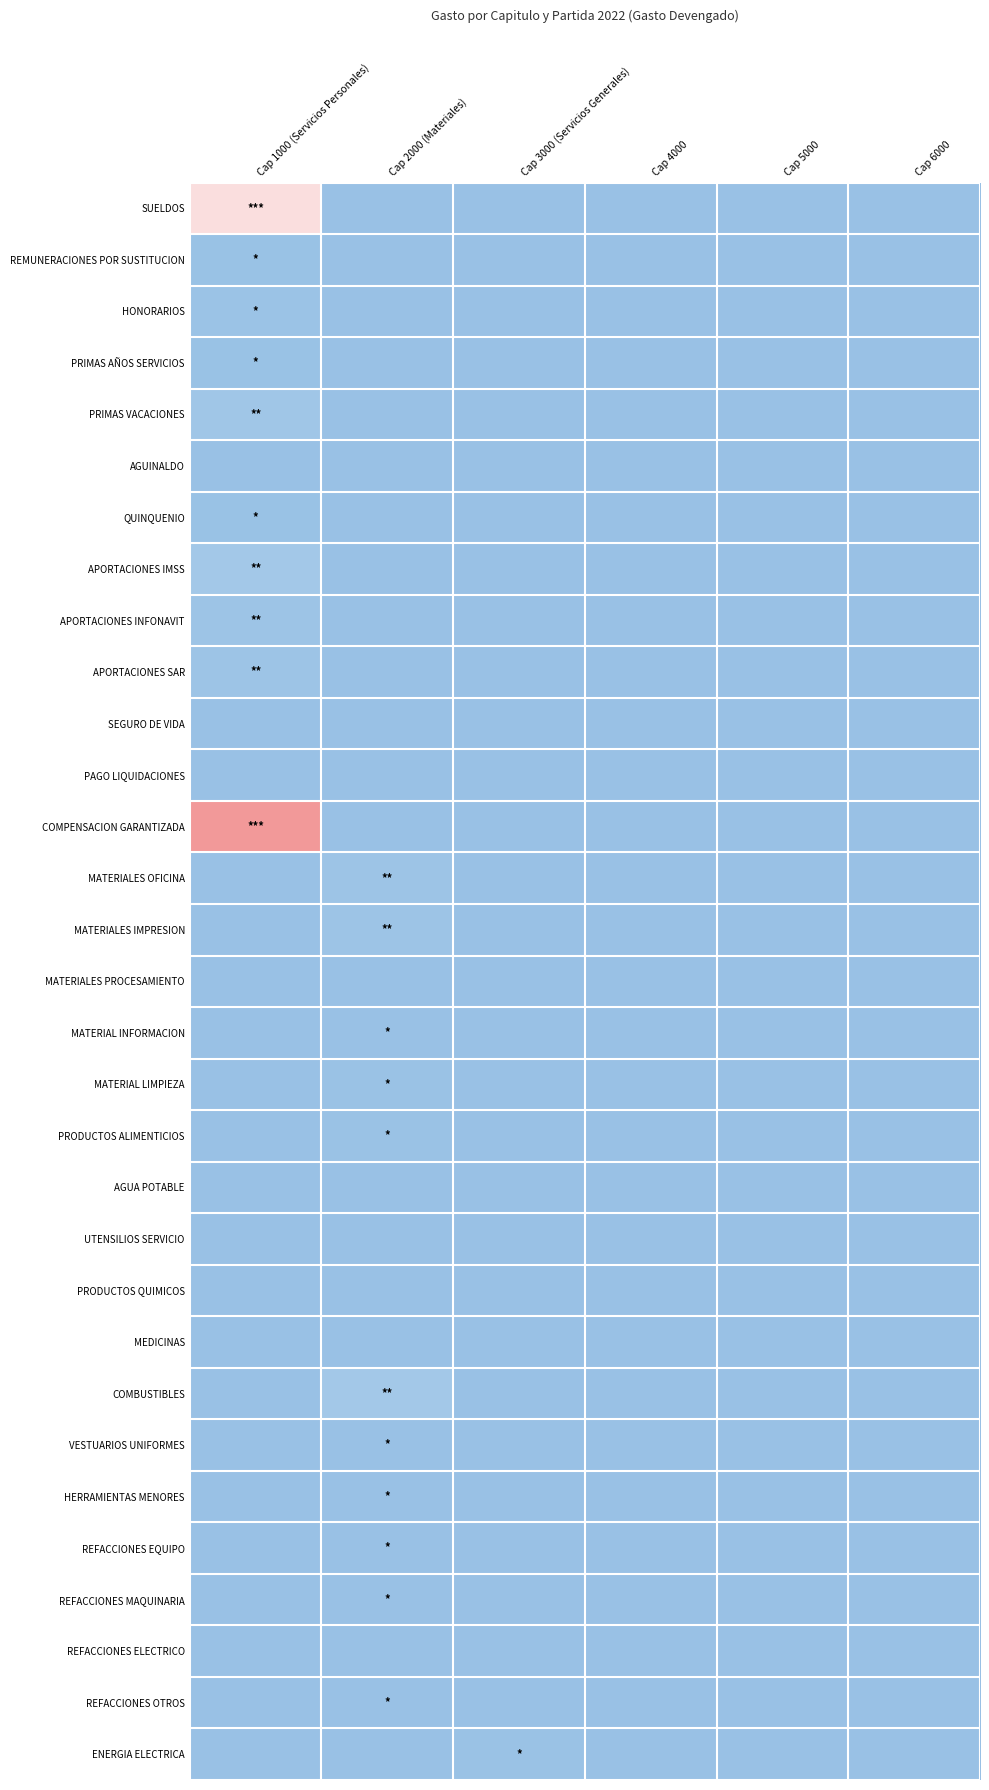

Which series has the largest total across all categories?

COMPENSACION GARANTIZADA